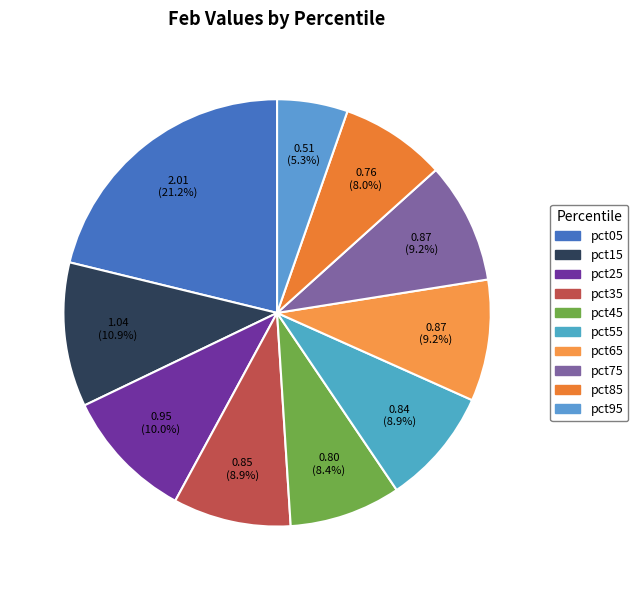

How many slices are in this pie chart?

10